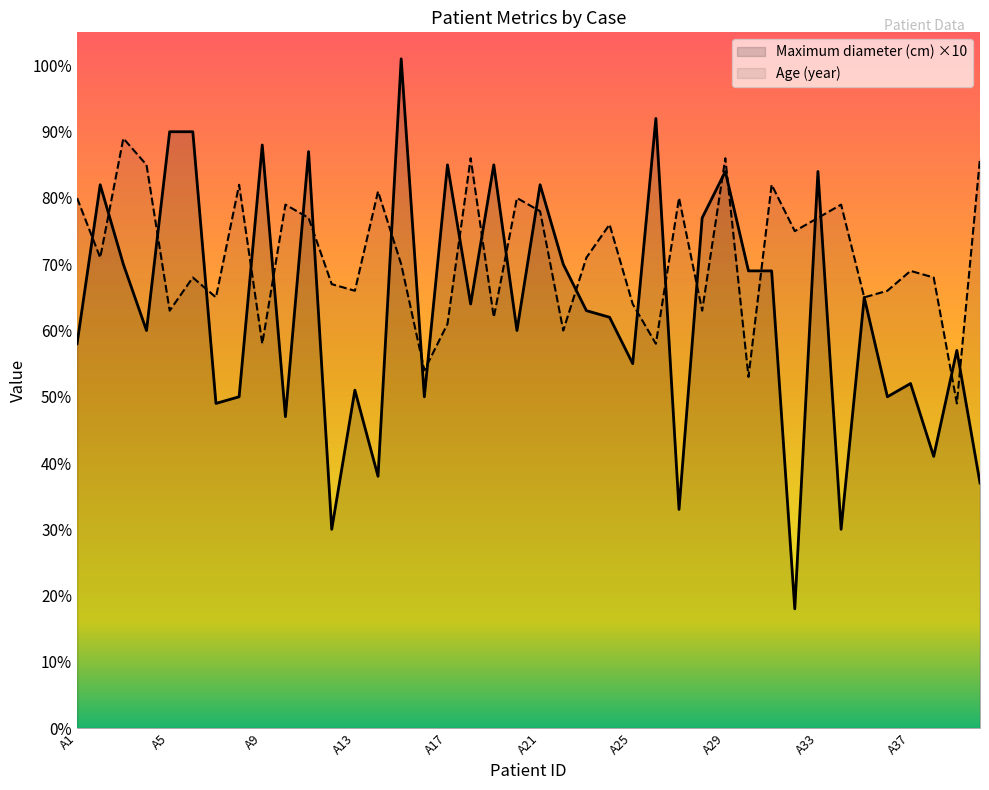

Which series ends up on top after the final intersection of Maximum diameter (cm) and Age (year)?

Age (year)